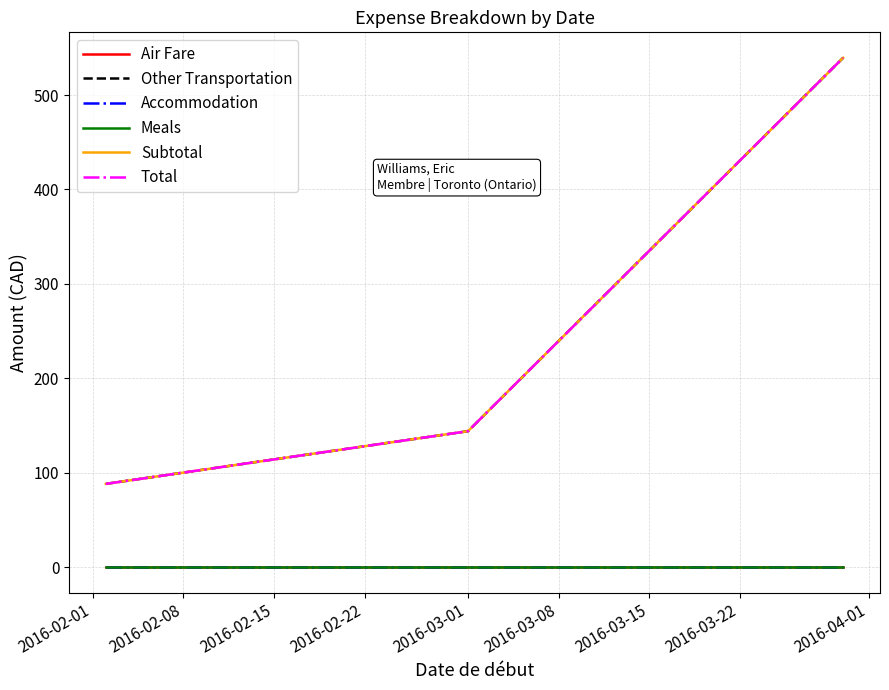

Is this an area chart (filled region under the line)?

No